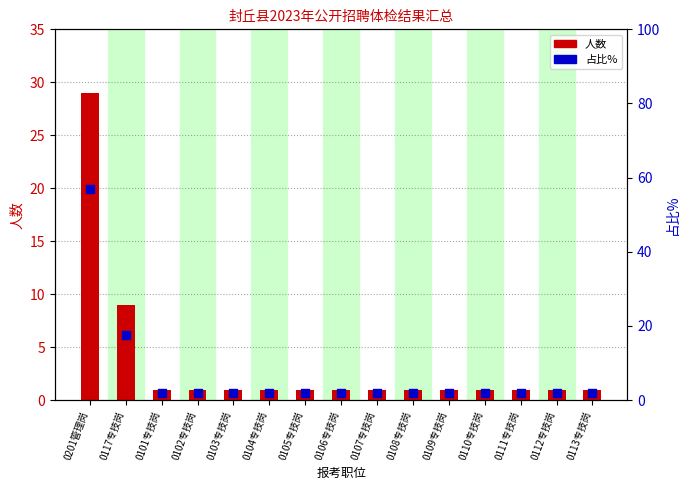

Which series reaches the minimum Y coordinate?

人数